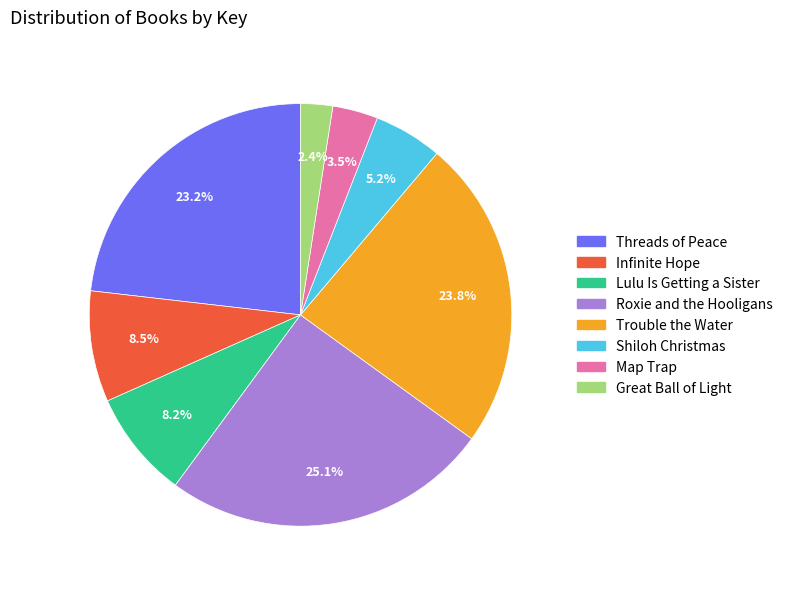

Is there a majority slice in this chart?

No